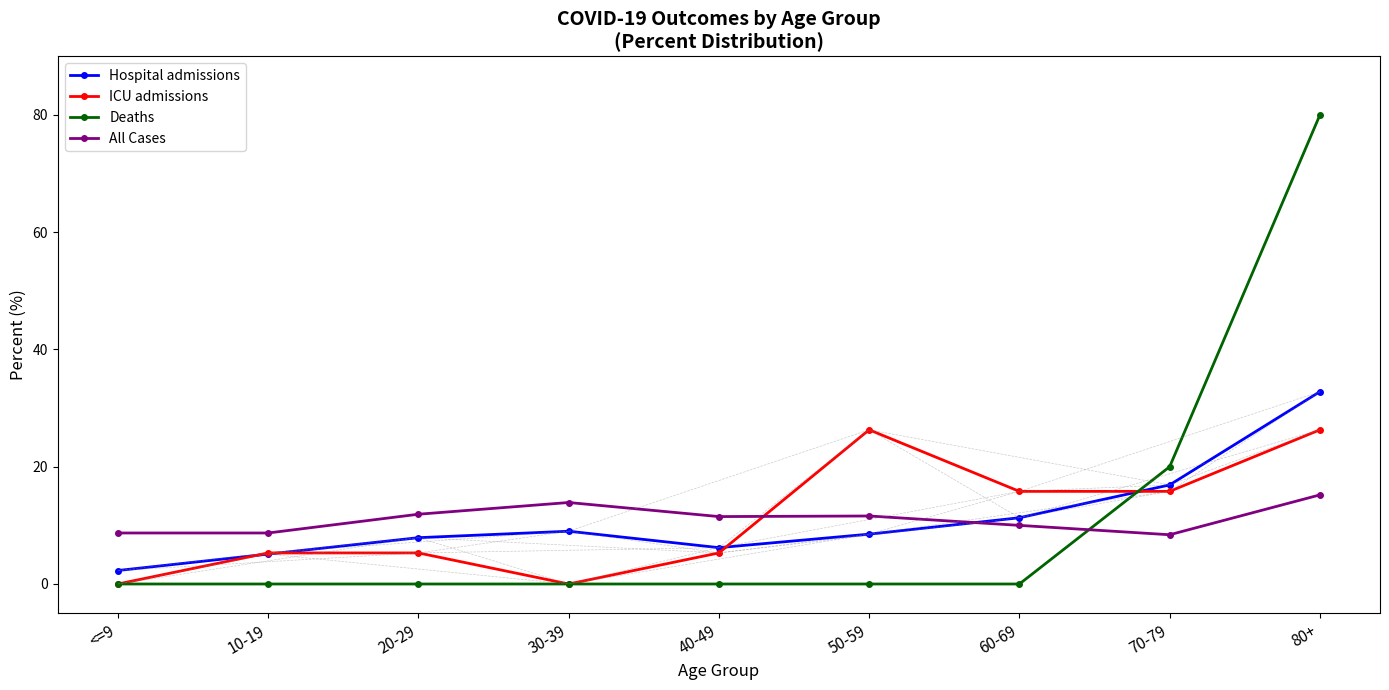

Is this an area chart (filled region under the line)?

No